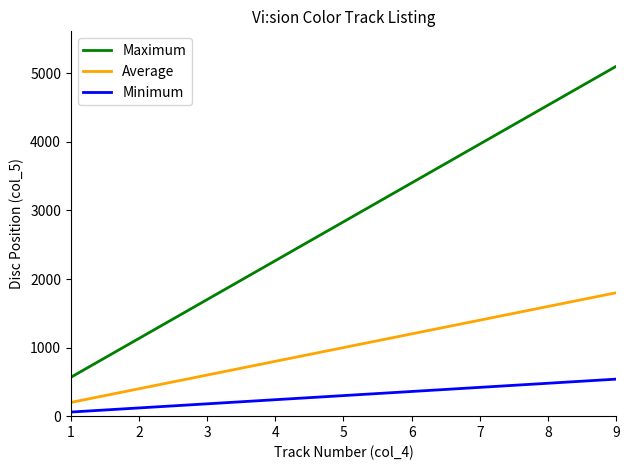

True or false: Maximum and Minimum cross at least once.

False